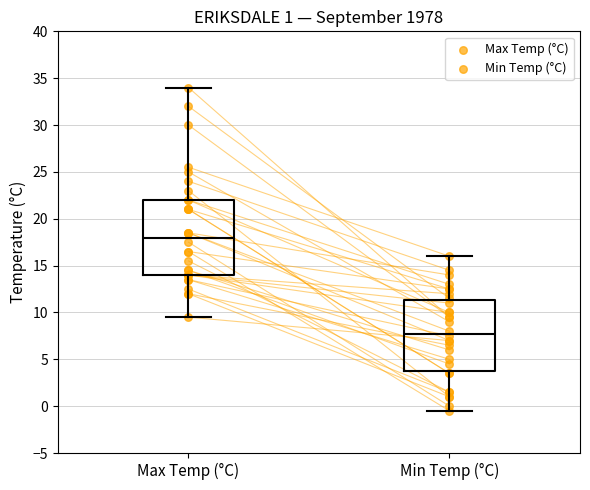

Reading left to right, transcribe this box plot: for each box, give where its median line is, the range the box spans, and where its two whiskers end, as read against the y-axis. The values are not printed on the chart, so give them approximately, as read against the axis.

Max Temp (°C): median 18.0, box 14.0 to 22.0, whiskers 9.5 to 34.0
Min Temp (°C): median 8.0, box 4.0 to 11.5, whiskers -0.5 to 16.0